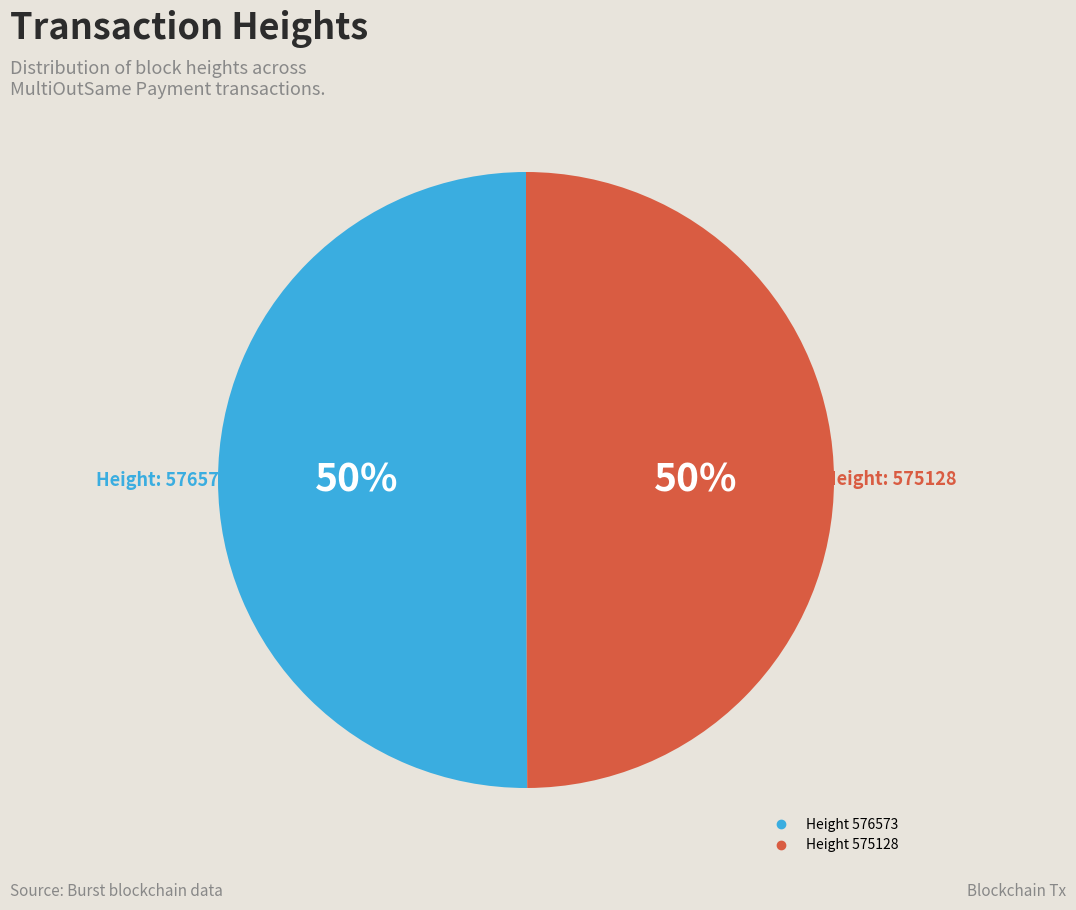

To the nearest percent, what is the average slice percentage?

50%